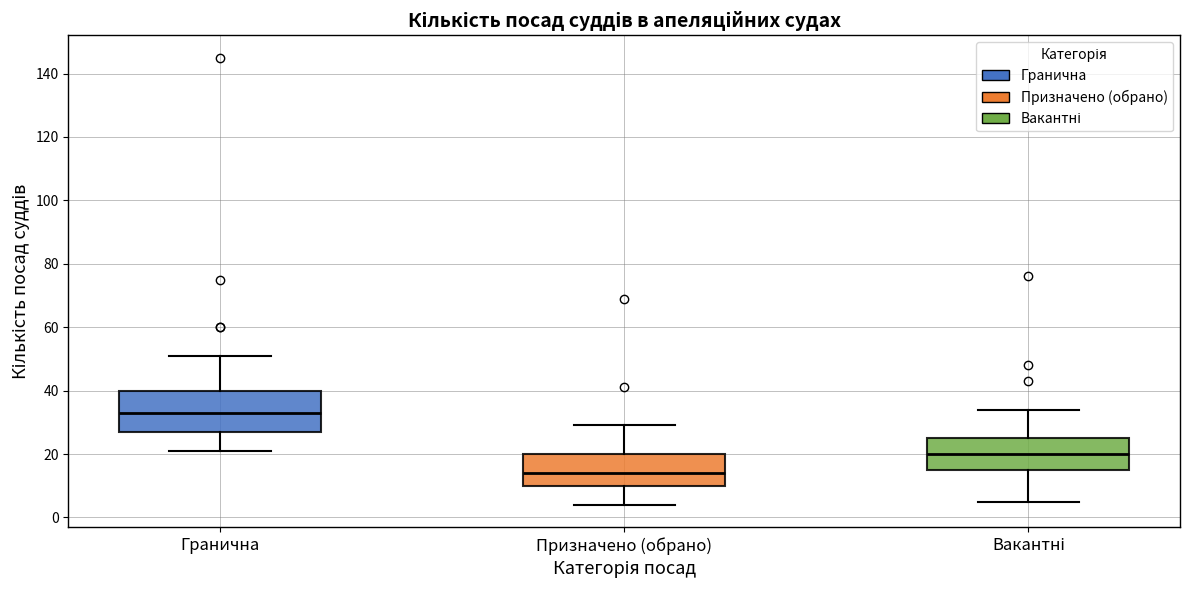

Reading left to right, transcribe this box plot: for each box, give where its median line is, the range the box spans, and where its two whiskers end, as read against the y-axis. The values are not printed on the chart, so give them approximately, as read against the axis.

Гранична: median 34, box 28 to 40, whiskers 22 to 52
Призначено (обрано): median 14, box 10 to 20, whiskers 4 to 30
Вакантні: median 20, box 16 to 26, whiskers 6 to 34